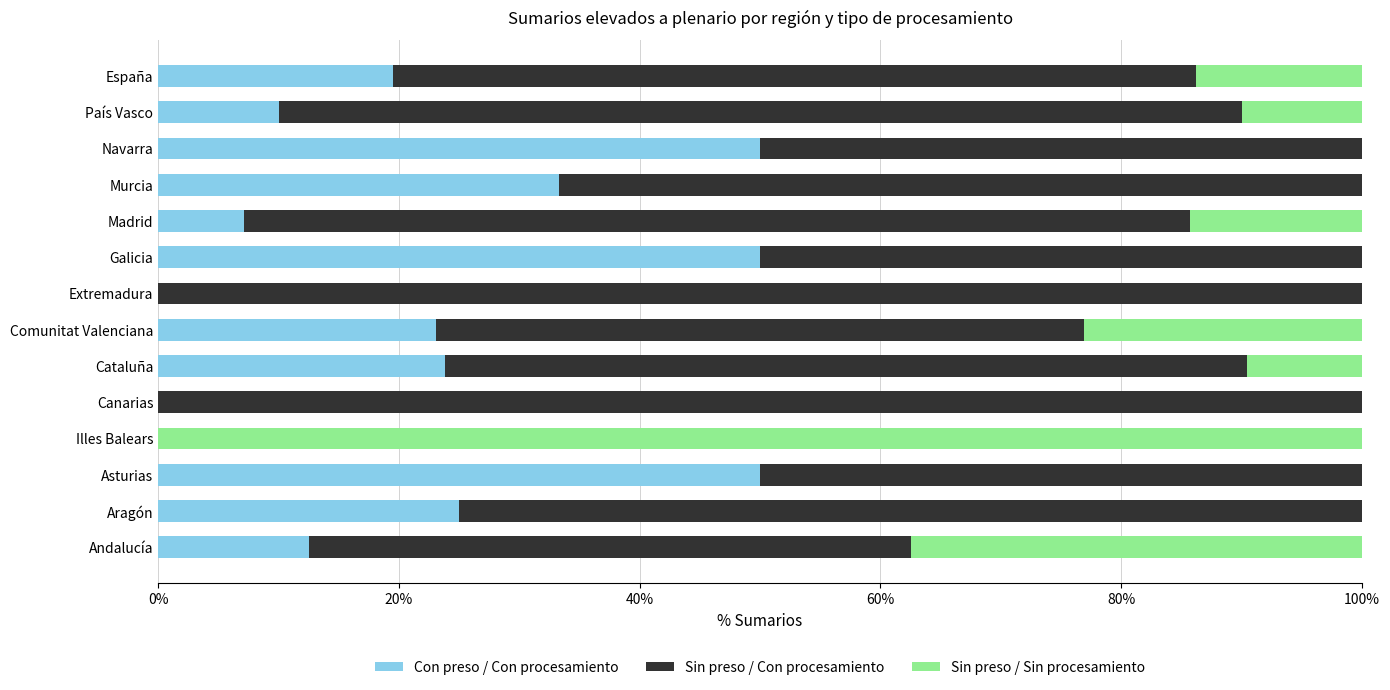

What is the sum of the Con preso / Con procesamiento values at Aragón and Cataluña?

48.8